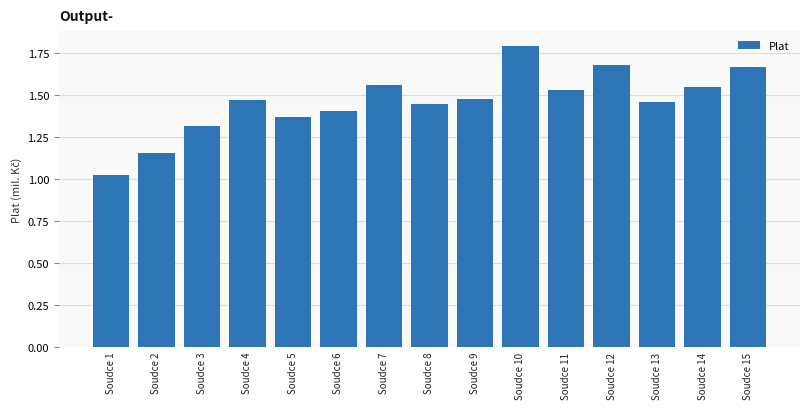

At which label is the value closest to 1?

Soudce 1